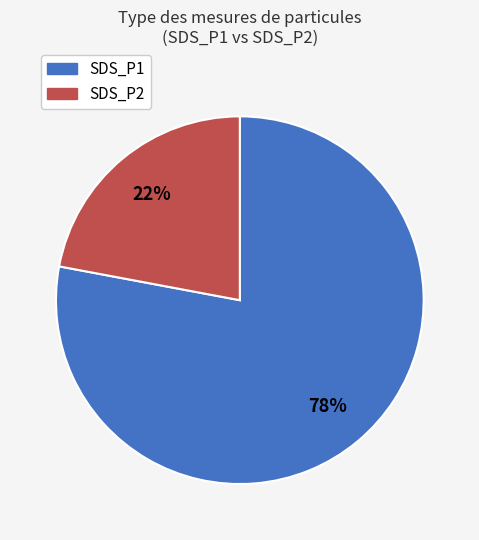

To the nearest percent, what portion does SDS_P1 represent?

78%